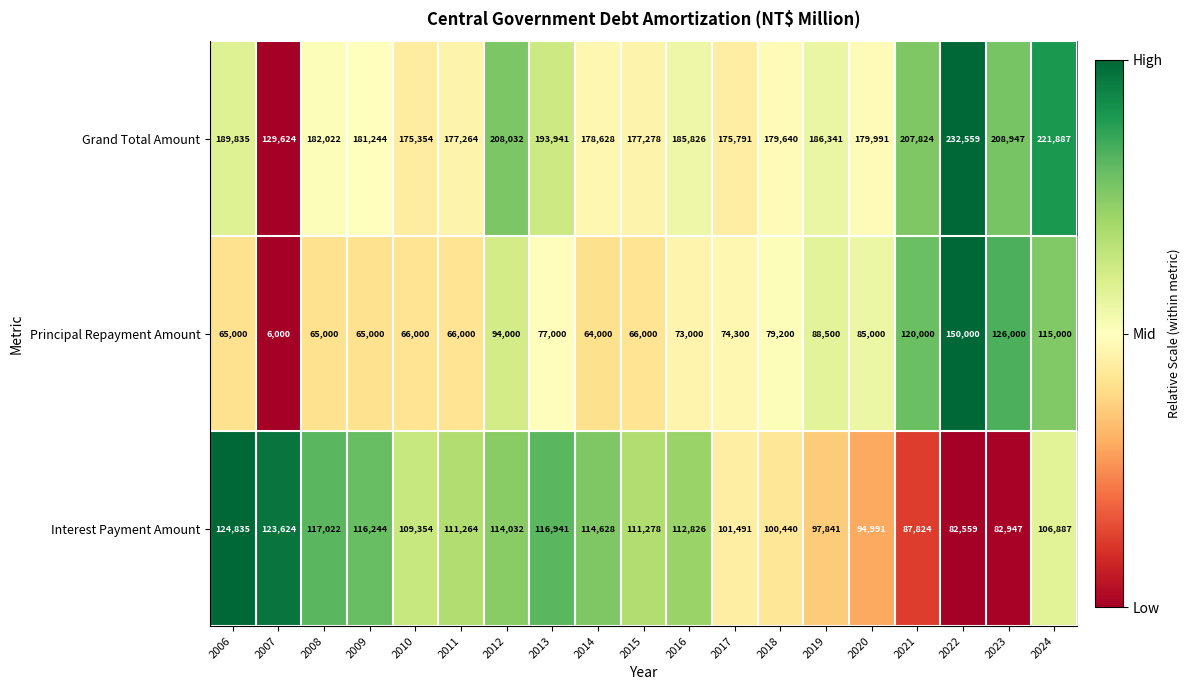

Is it true that Principal Repayment Amount equals 66000 at 2011?

True